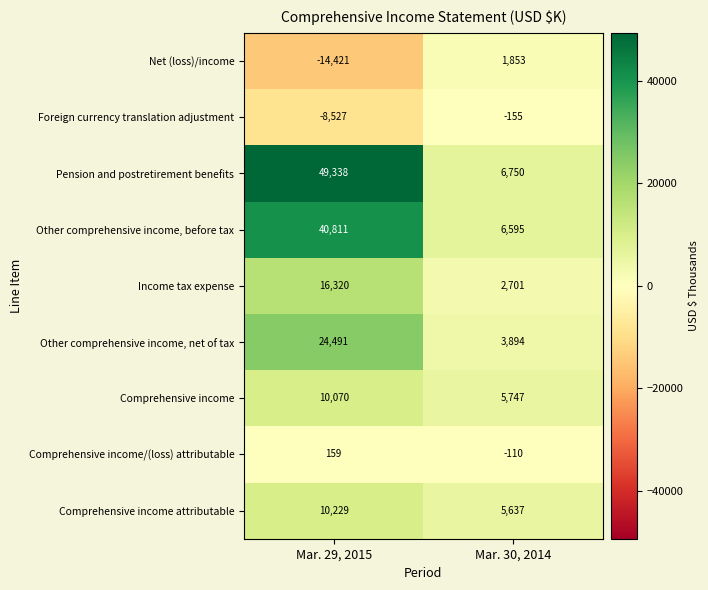

What is the smallest value displayed?

-14421